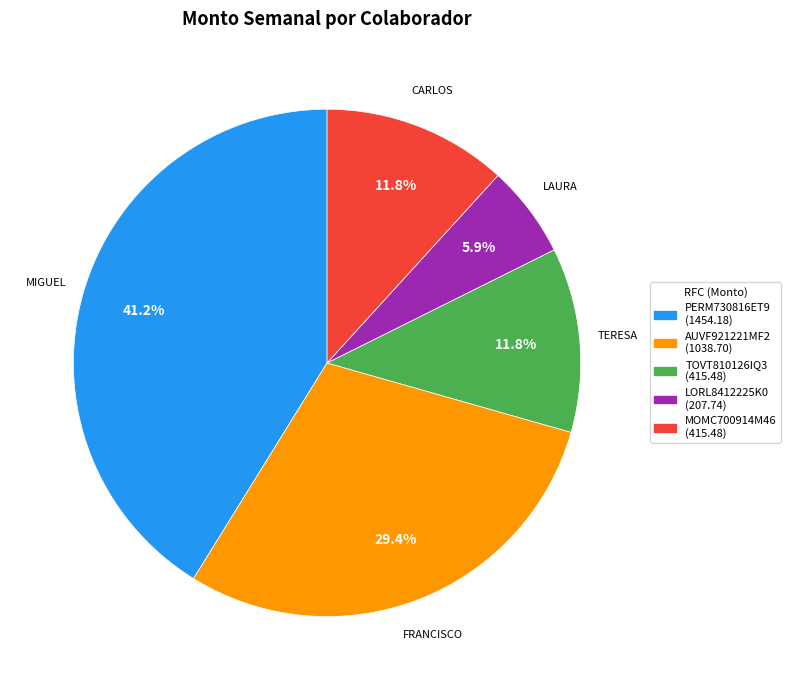

To the nearest percent, what portion does MOMC700914M46 represent?

12%